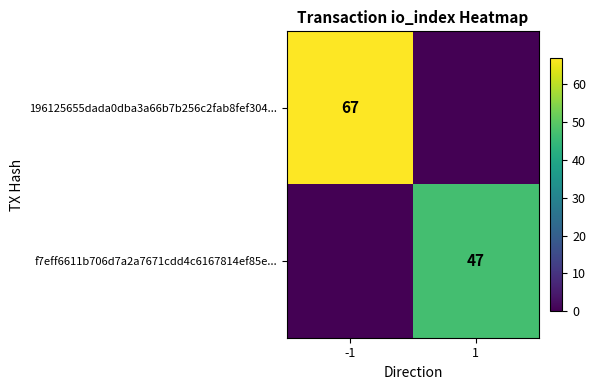

Is it true that 196125655dada0dba3a66b7b256c2fab8fef304... equals 67 at -1?

True